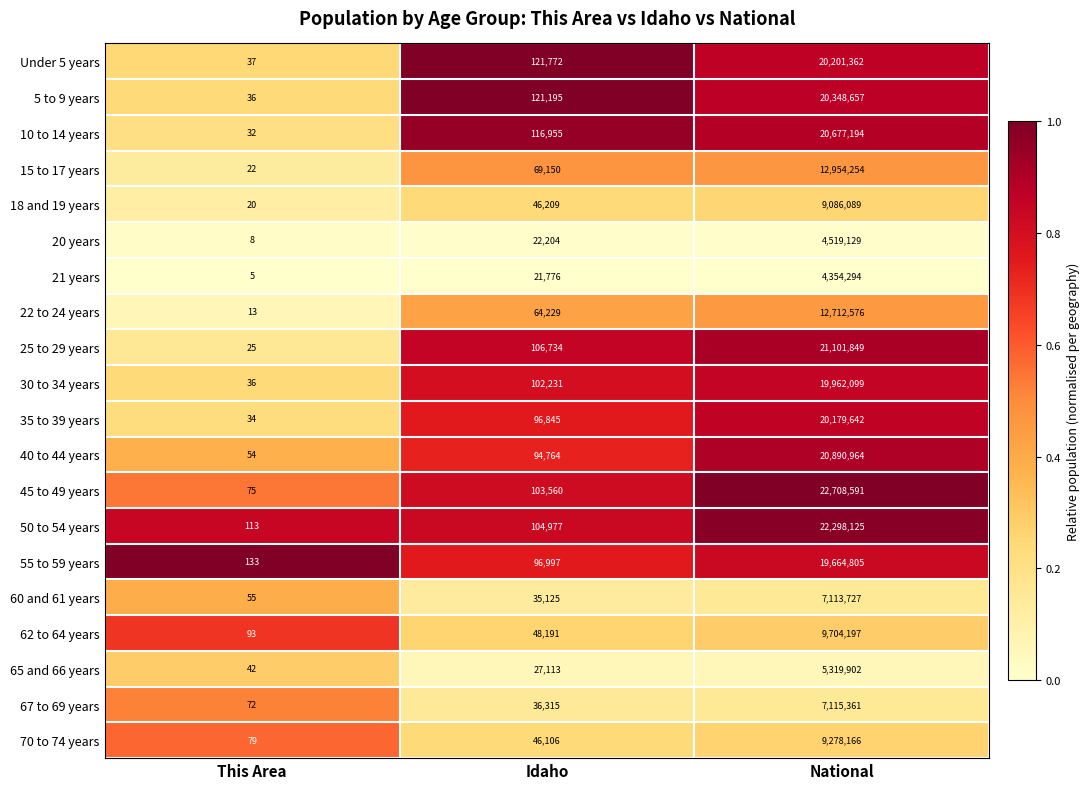

Which label corresponds to the smallest value in the chart?

This Area